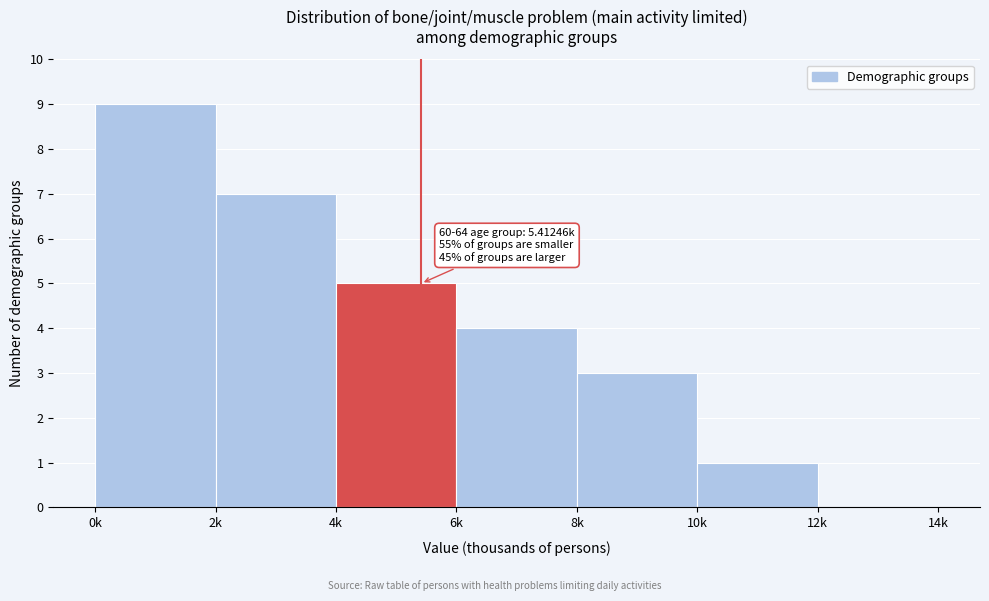

Reading right to left, extract all data points from this chart.

12k=0	10k=1	8k=3	6k=4	4k=5	2k=7	0k=9